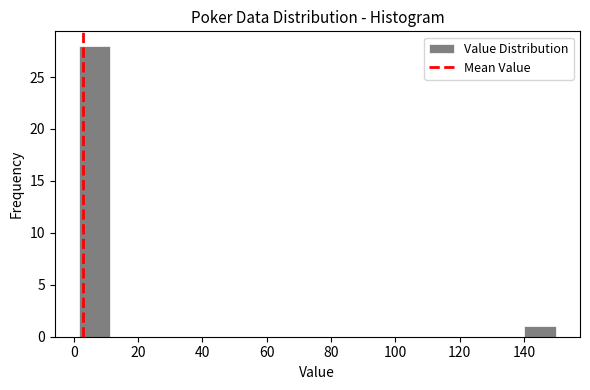

Reading left to right, list every bar in this chart as the range it spans on the x-axis followed by its height. Neither the bar edges nor the heights are printed on the chart, so give them approximately, as read against the axes.

2 to 12: 28
12 to 22: 0
22 to 32: 0
32 to 42: 0
42 to 52: 0
52 to 60: 0
60 to 70: 0
70 to 80: 0
80 to 90: 0
90 to 100: 0
100 to 110: 0
110 to 120: 0
120 to 130: 0
130 to 140: 0
140 to 150: 1